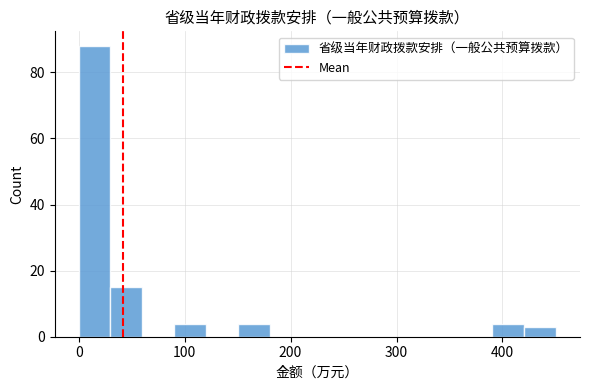

Around what value on the x-axis is the tallest bar? Give the approximate position of its centre, as read against the axis.

20